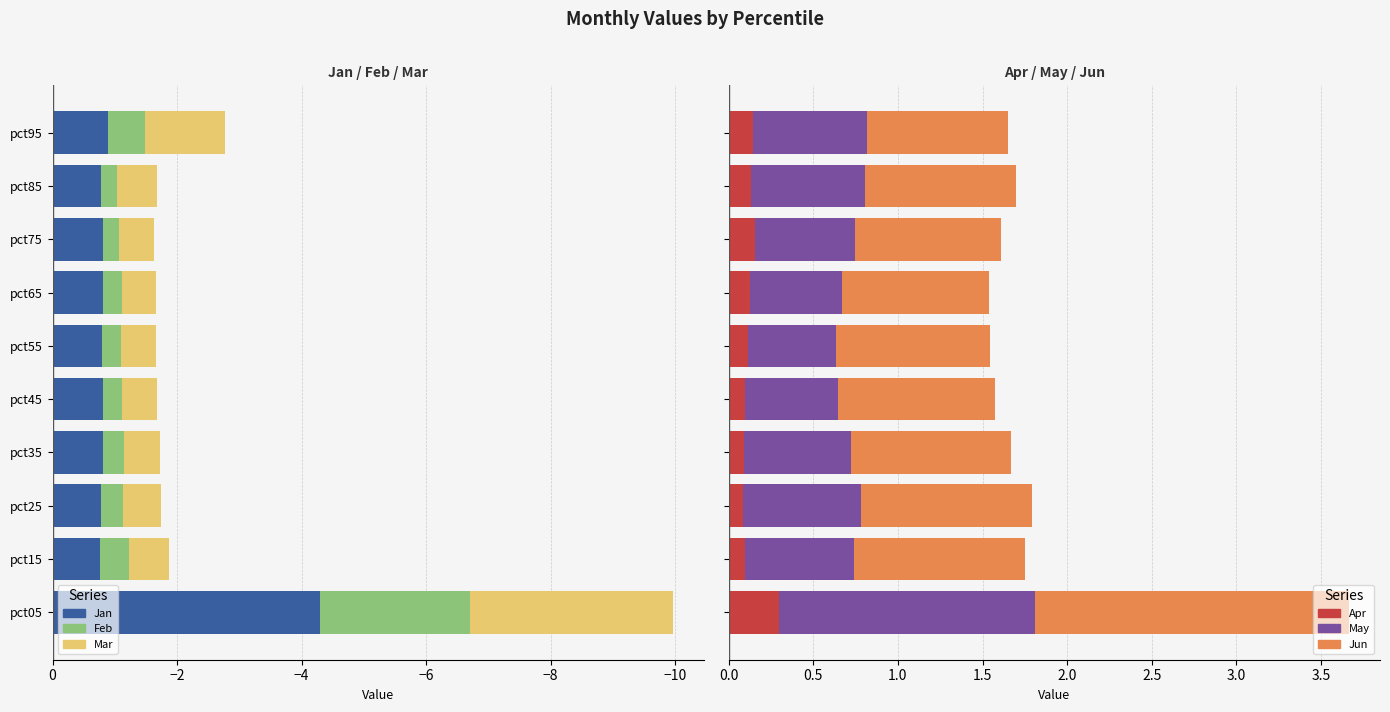

Reading left to right, what are all the values shown in this chart?

Jan: -4.3	-0.8	-0.8	-0.8	-0.8	-0.8	-0.8	-0.8	-0.8	-0.9
Feb: -2.4	-0.5	-0.3	-0.3	-0.3	-0.3	-0.3	-0.3	-0.3	-0.6
Mar: -3.3	-0.6	-0.6	-0.6	-0.6	-0.6	-0.5	-0.6	-0.6	-1.3
Apr: 0.3	0.1	0.1	0.1	0.1	0.1	0.1	0.2	0.1	0.1
May: 1.5	0.6	0.7	0.6	0.6	0.5	0.5	0.6	0.7	0.7
Jun: 1.9	1.0	1.0	0.9	0.9	0.9	0.9	0.9	0.9	0.8